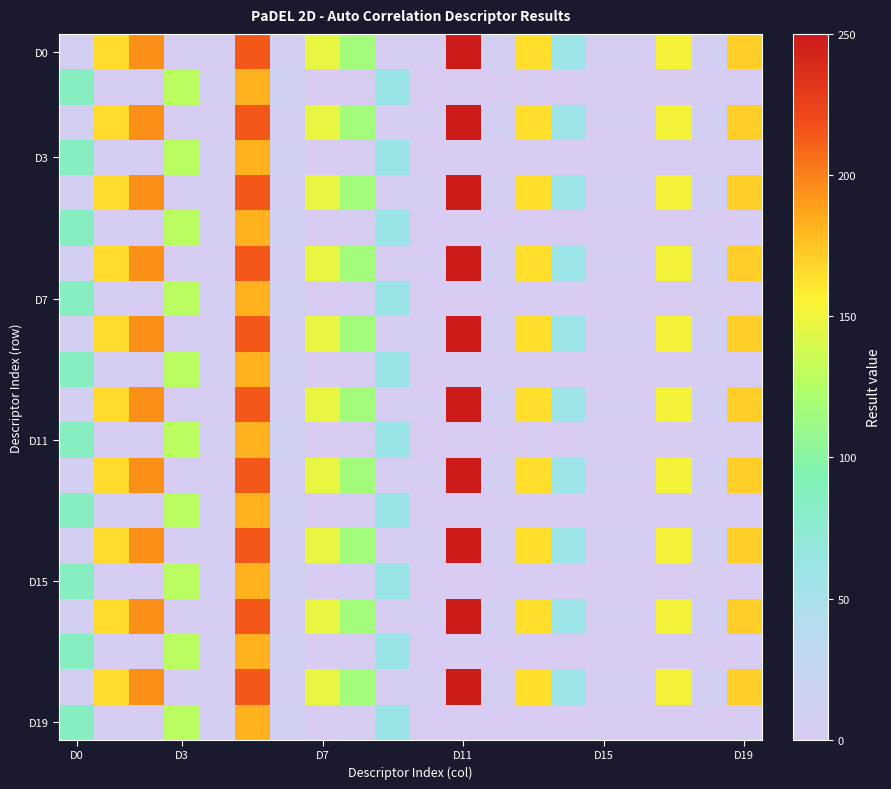

Which series has the widest spread of values?

D0